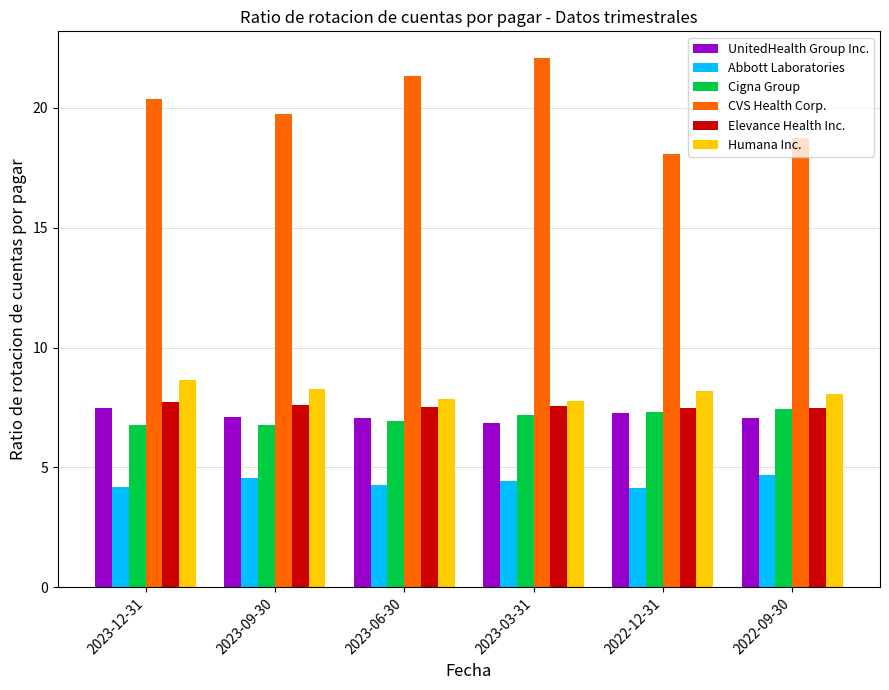

What position from the left is 2023-03-31?

4